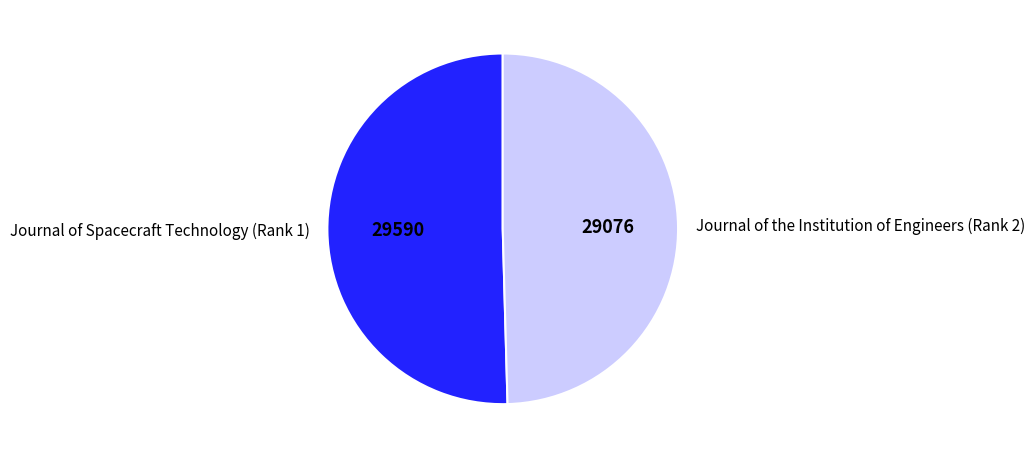

Rank the categories by value from lowest to highest.

Journal of the Institution of Engineers (Rank 2), Journal of Spacecraft Technology (Rank 1)